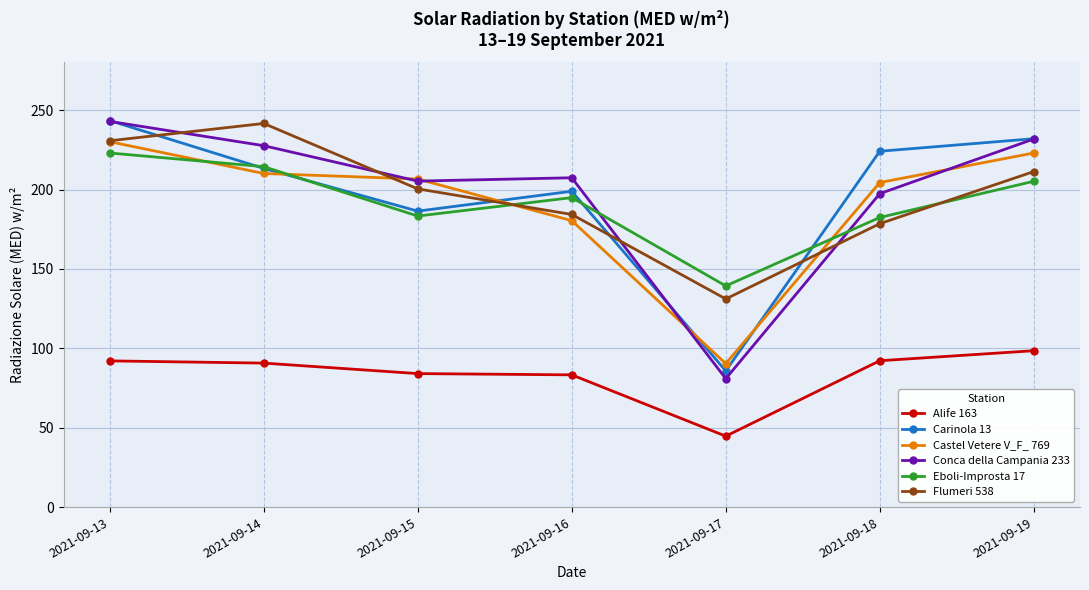

How many lines are shown in the chart?

6